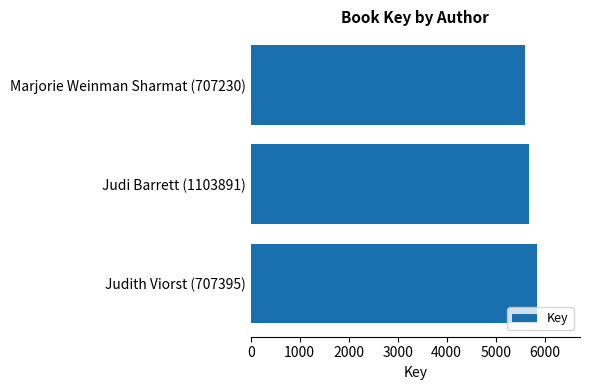

What is the change in value from Judith Viorst (707395) to Marjorie Weinman Sharmat (707230)?

-244